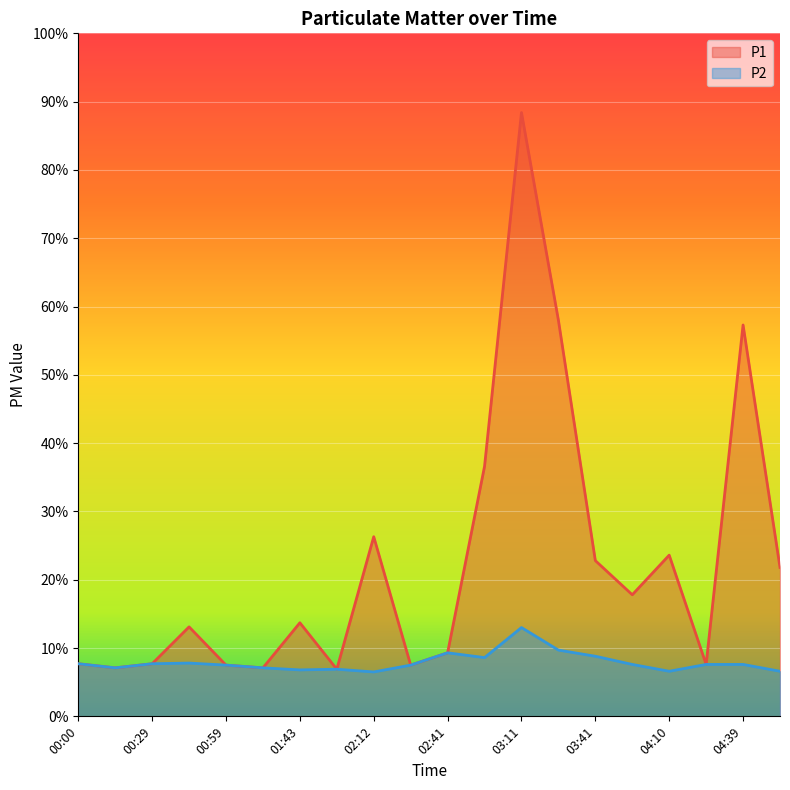

What is the total value across all series at 04:25?

15.2